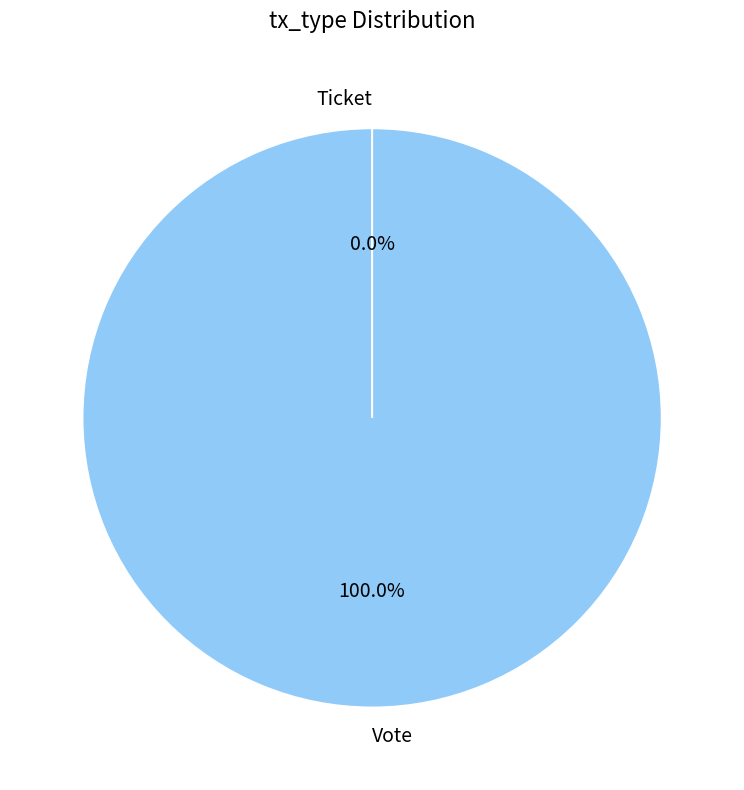

Count the number of slices in the pie.

2